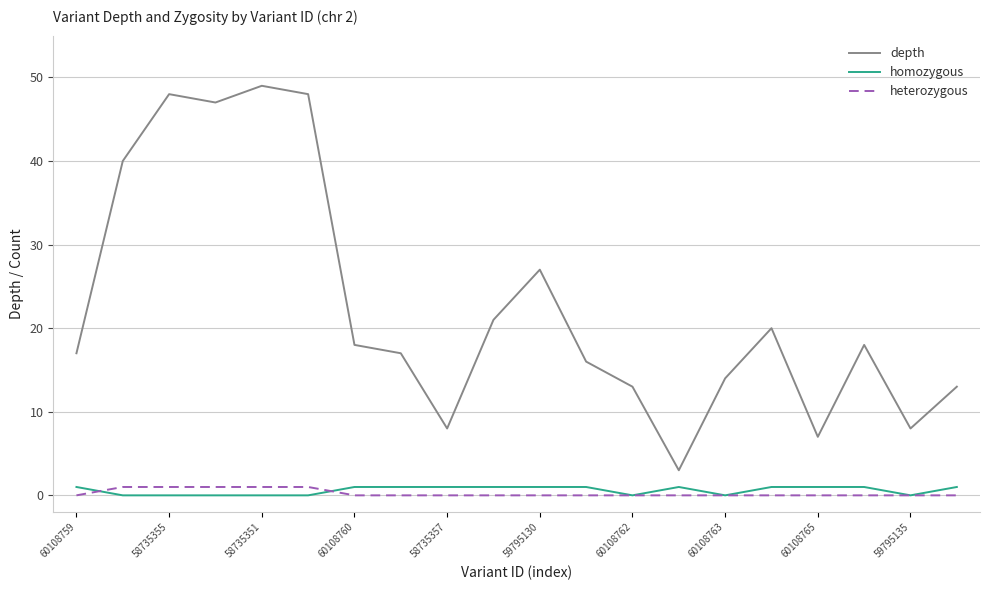

Which series has the largest total across all categories?

depth